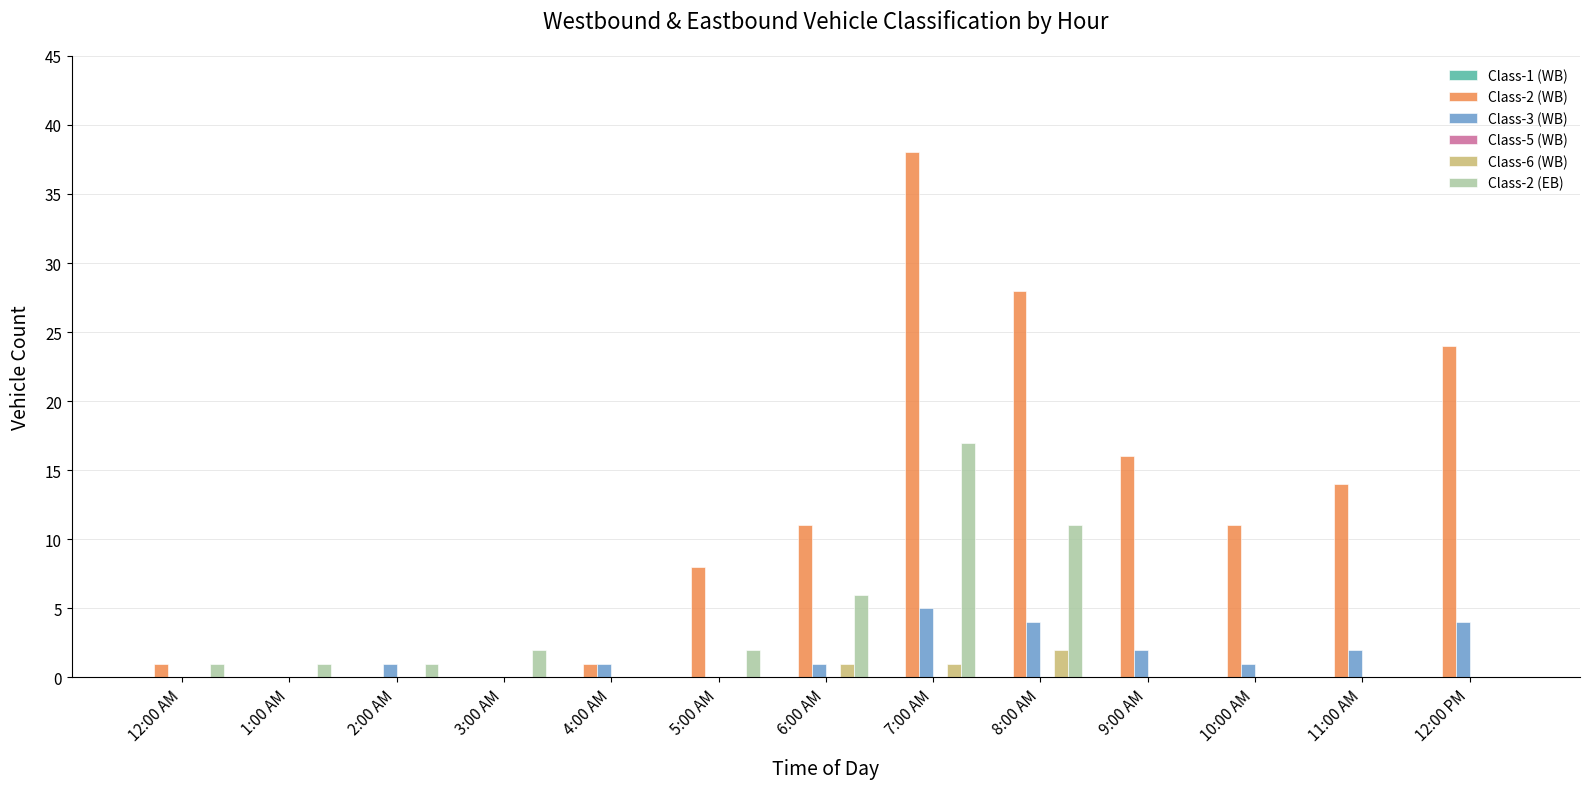

The value of Class-2 (WB) at 5:00 AM is 14. True or false?

False